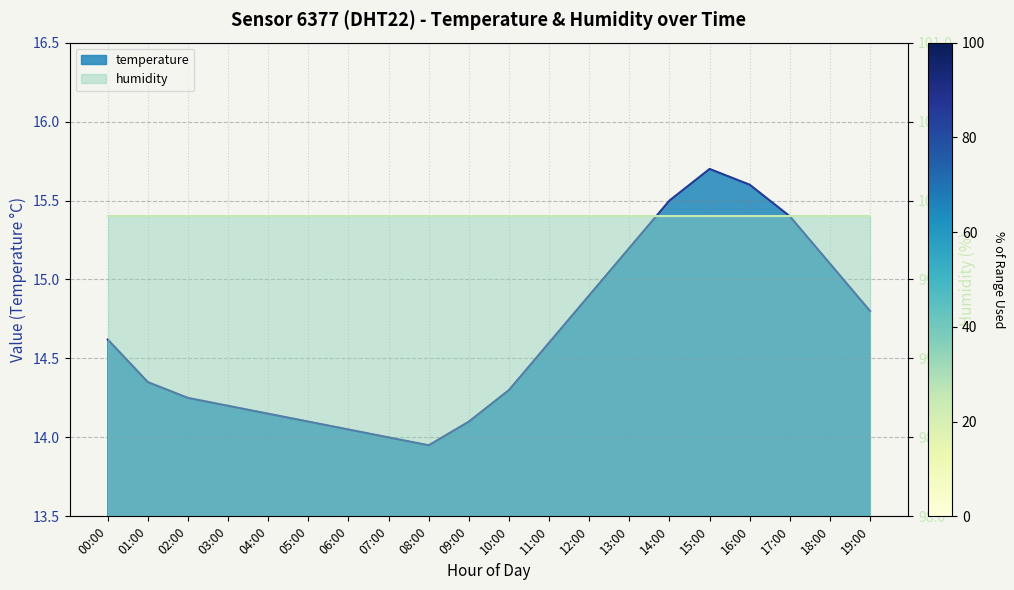

How many interior local peaks (higher than both neighbors) does the data have?

1